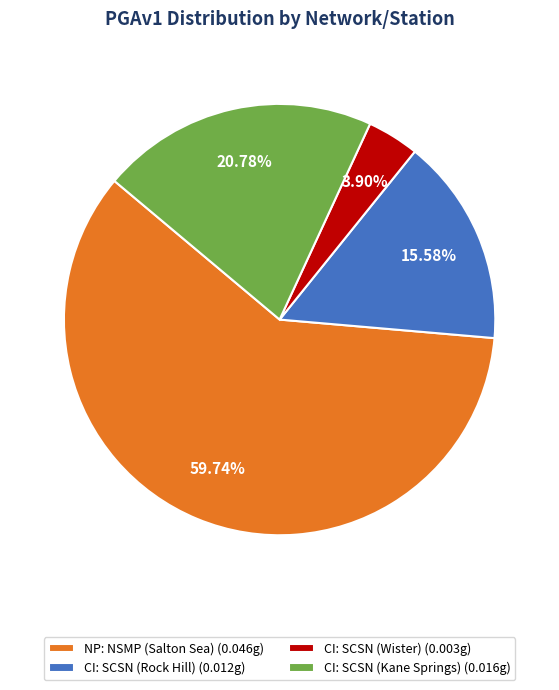

Which slice represents more than half of the pie?

NP: NSMP (Salton Sea) (0.046g)